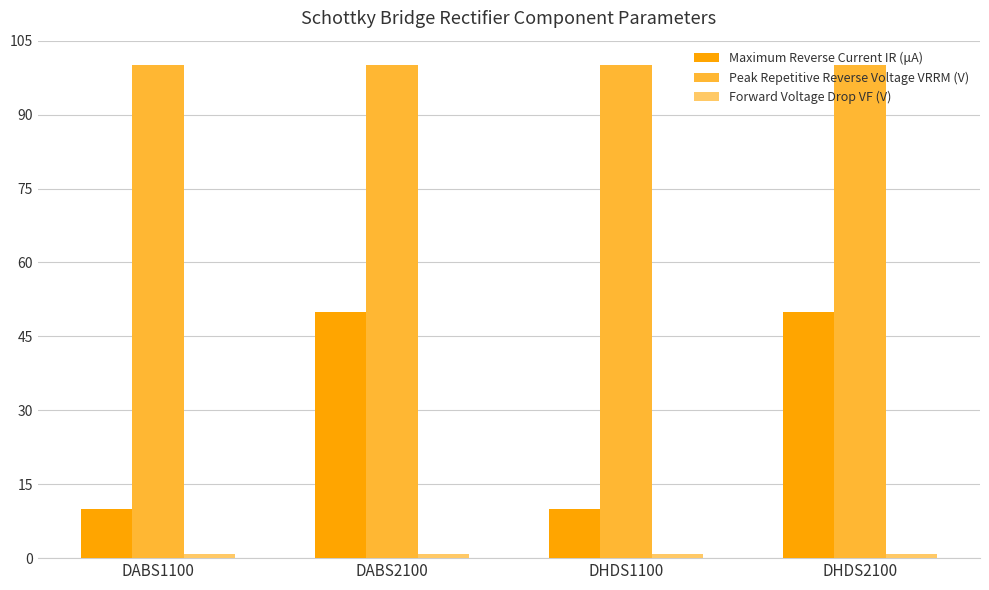

Which series has the largest total across all categories?

Peak Repetitive Reverse Voltage VRRM (V)